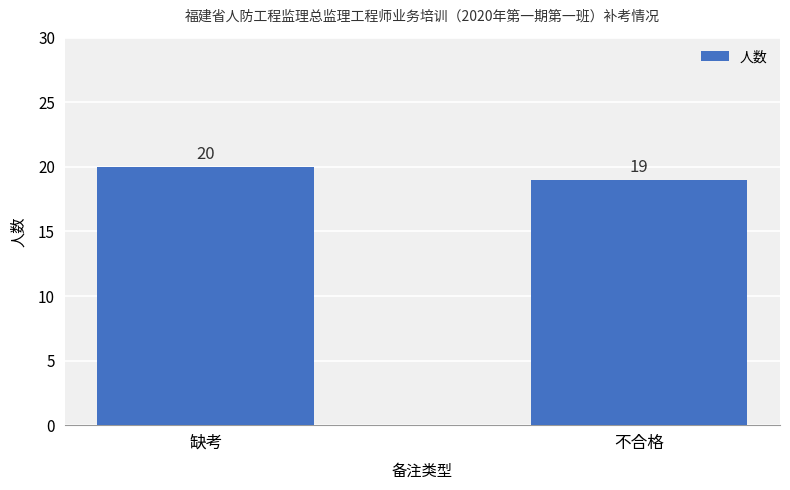

Reading left to right, what are all the values shown in this chart?

20	19